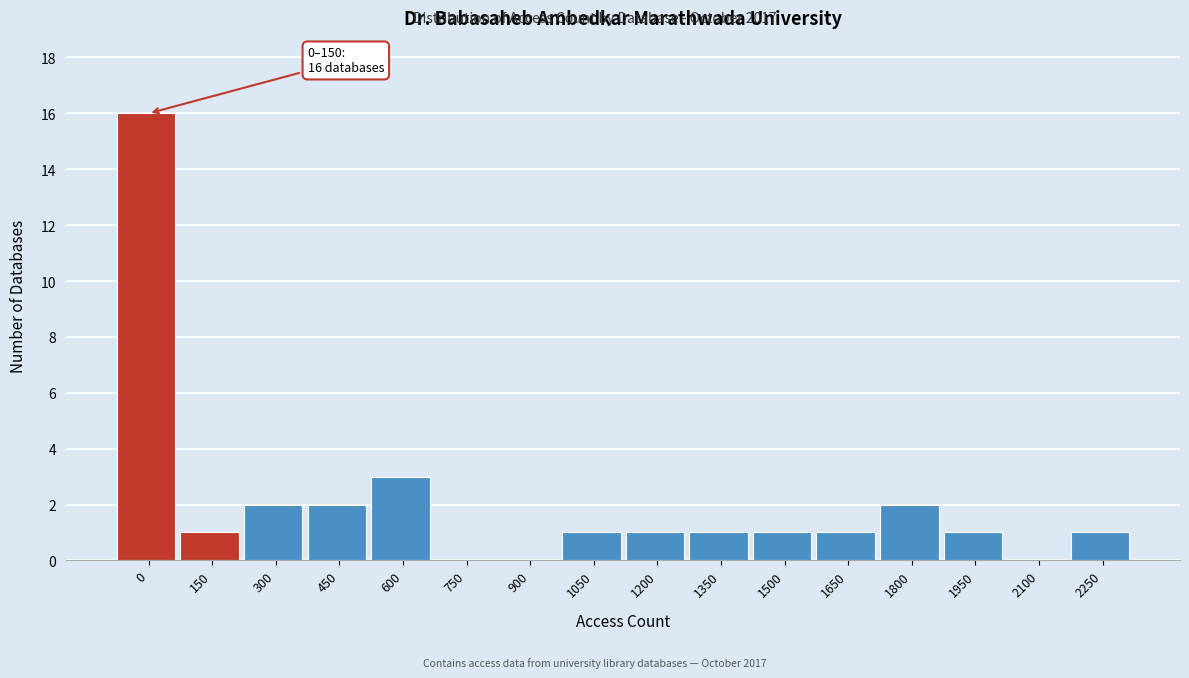

Reading right to left, what are all the values shown in this chart?

2250=1	2100=0	1950=1	1800=2	1650=1	1500=1	1350=1	1200=1	1050=1	900=0	750=0	600=3	450=2	300=2	150=1	0=16